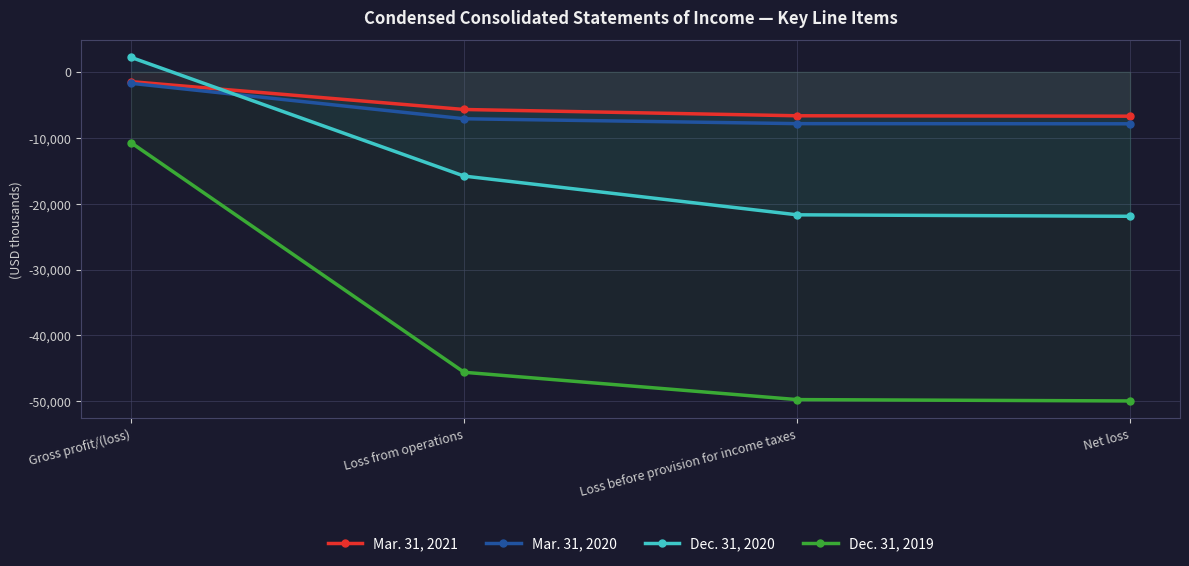

Between Gross profit/(loss) and Loss before provision for income taxes, which series saw the biggest shift?

Dec. 31, 2019